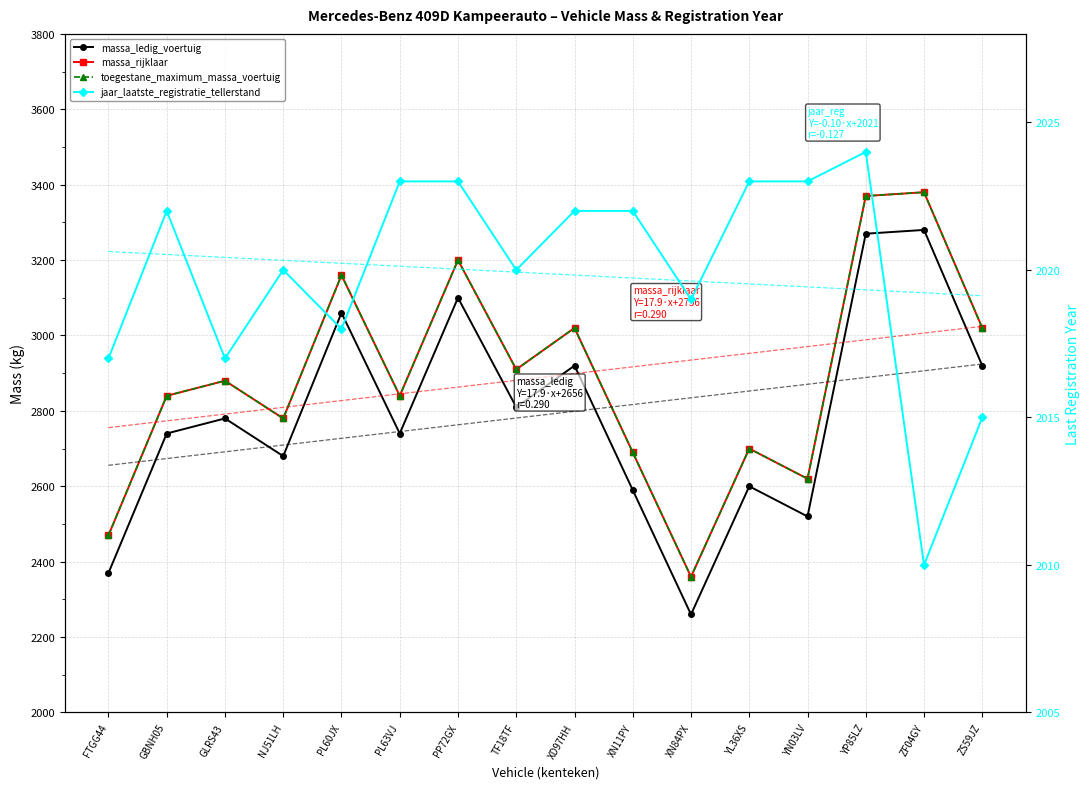

What is the minimum value shown in the chart?

2010